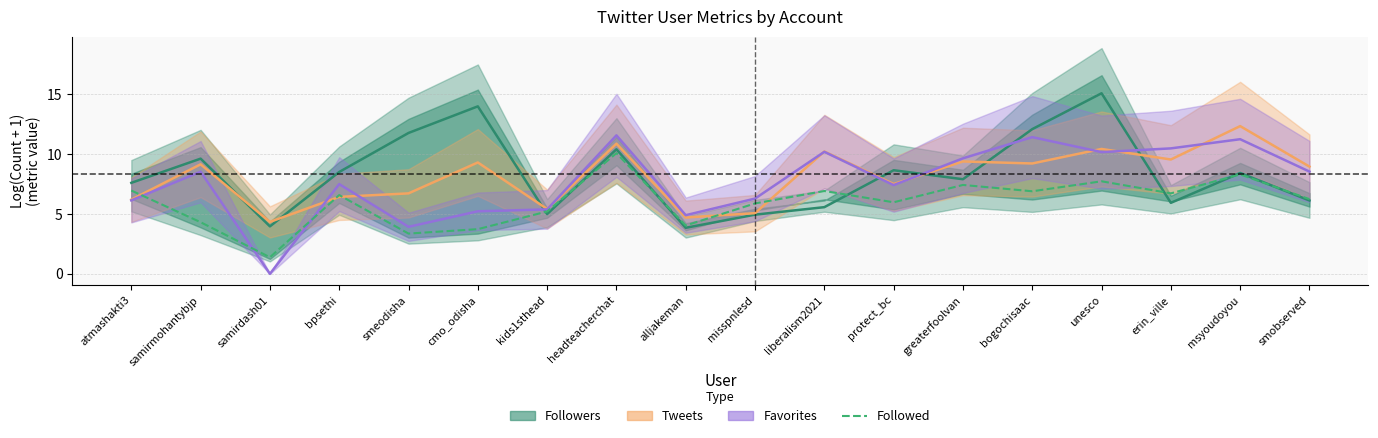

The Tweets series shows 9.2 at samirmohantybjp. True or false?

True